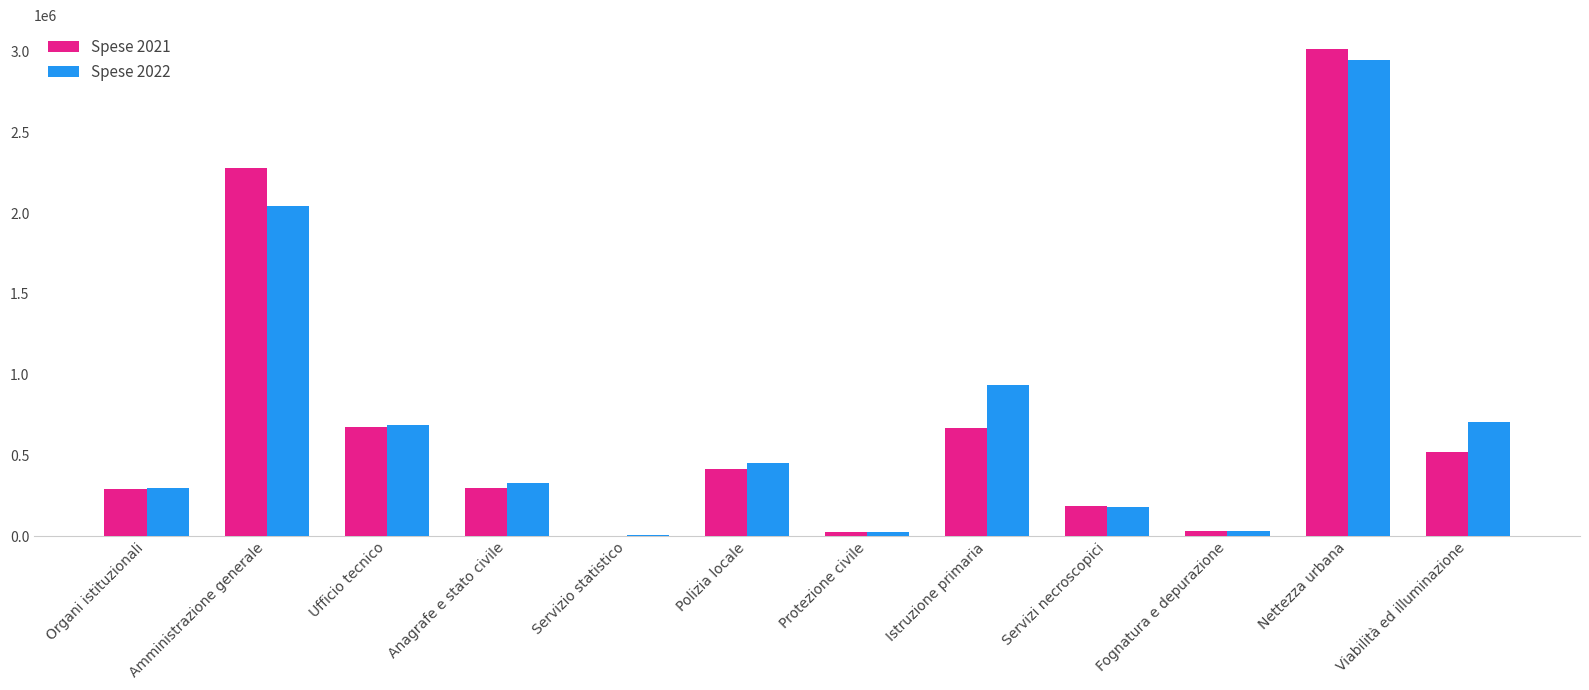

What are all the series names shown in the legend?

Spese 2021, Spese 2022